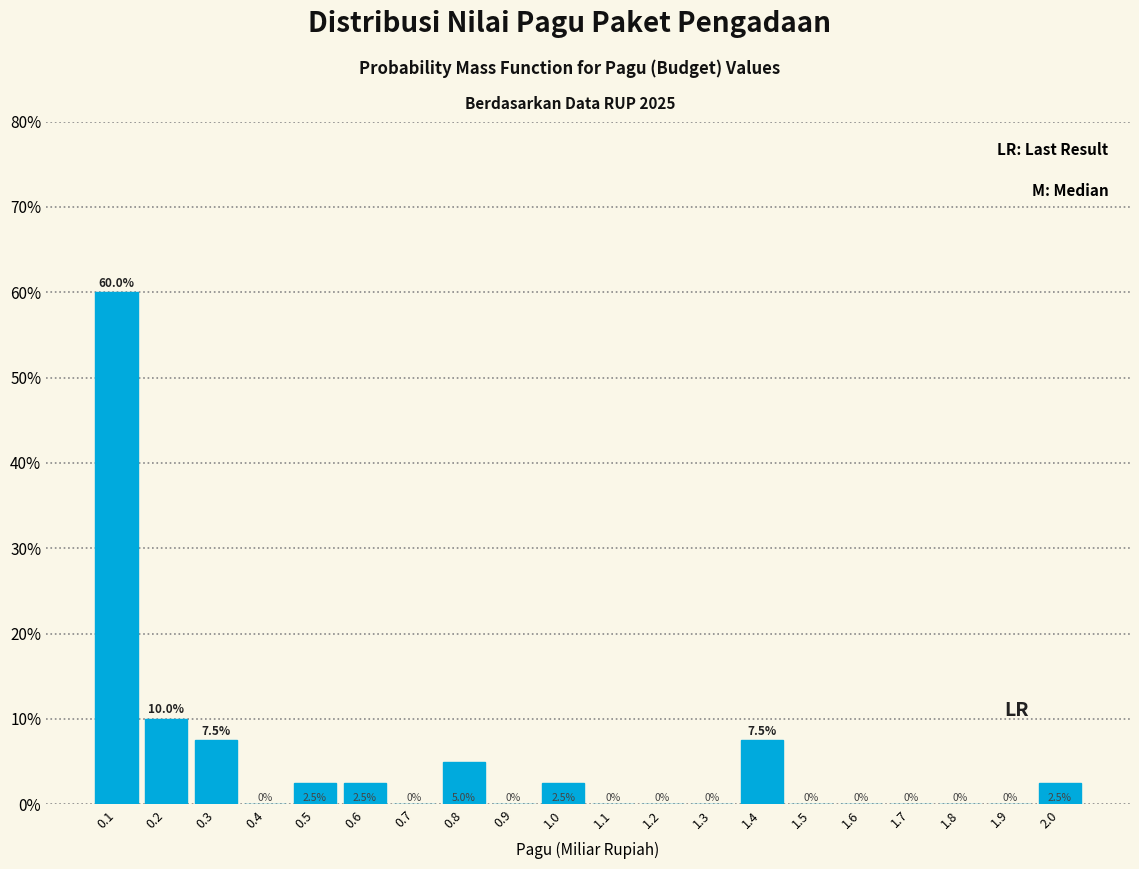

Reading left to right, list all the values displayed in this chart.

0.1=60.0	0.2=10.0	0.3=7.5	0.4=0.0	0.5=2.5	0.6=2.5	0.7=0.0	0.8=5.0	0.9=0.0	1.0=2.5	1.1=0.0	1.2=0.0	1.3=0.0	1.4=7.5	1.5=0.0	1.6=0.0	1.7=0.0	1.8=0.0	1.9=0.0	2.0=2.5